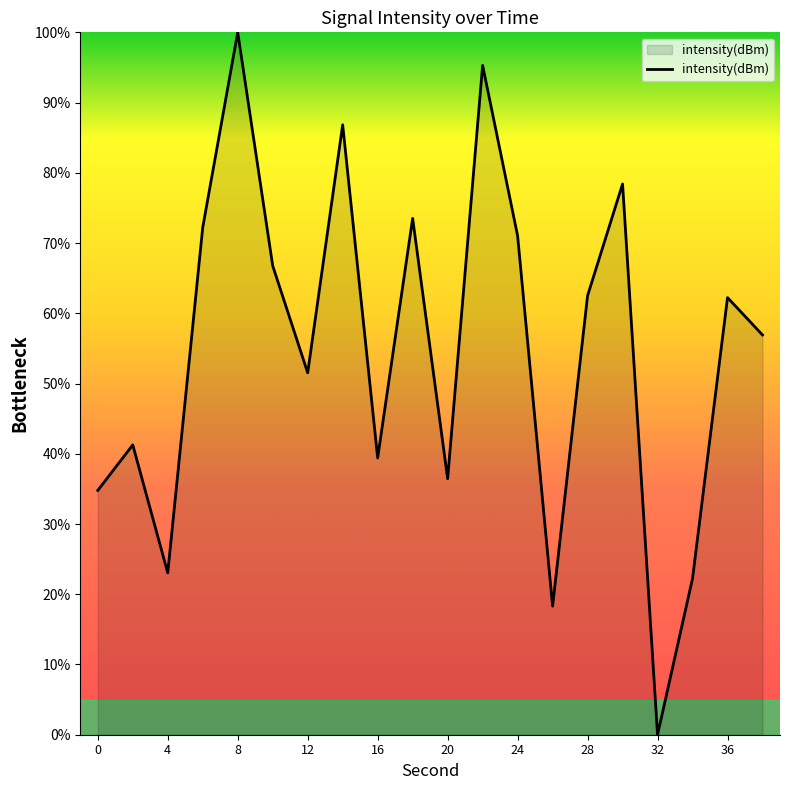

What is the difference between the second highest and minimum values?

95.3